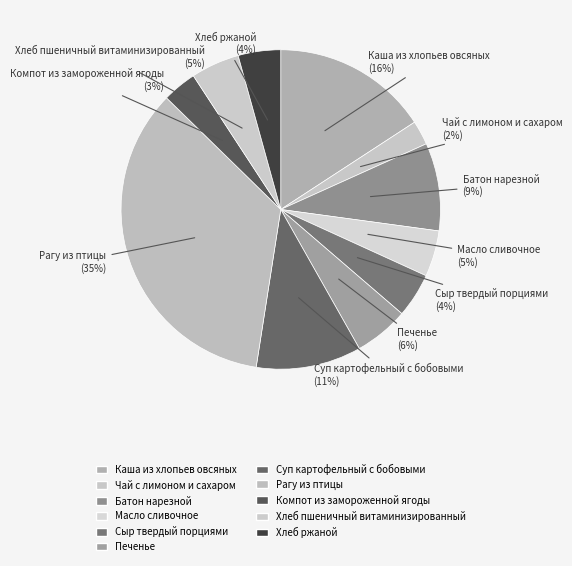

Does Хлеб ржаной account for over 50% of the chart?

No